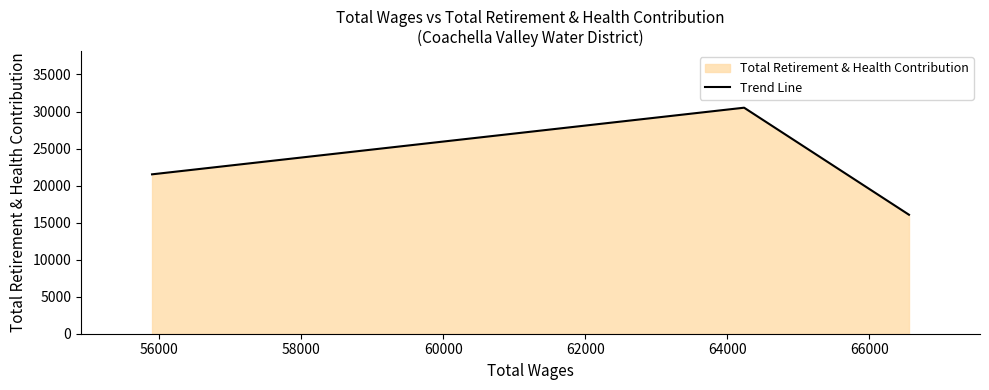

What is the sum of all values?

68095